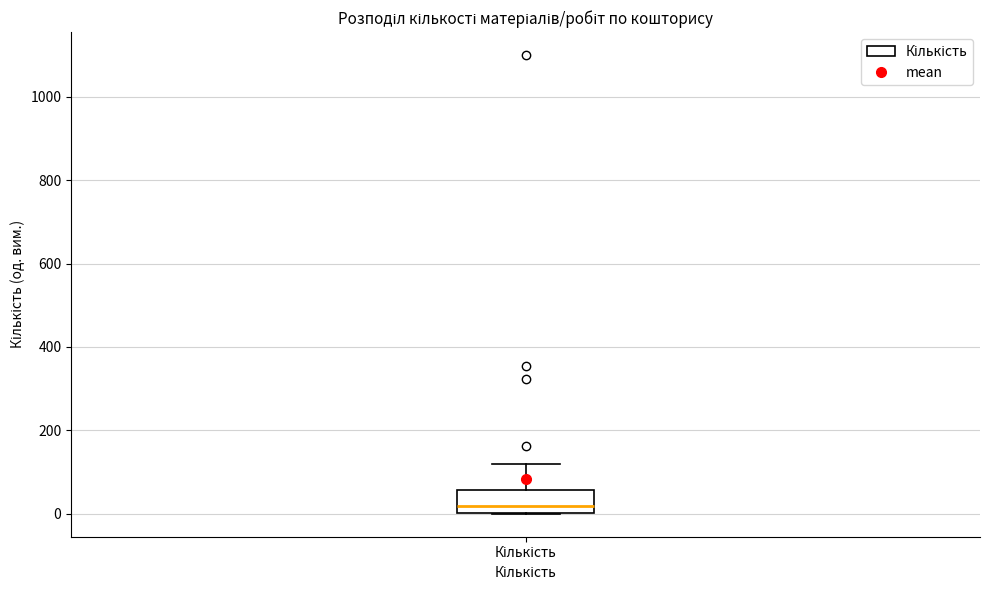

Read this box plot against the y-axis: the position of the median line, the range covered by the box, and the ends of both whiskers. The values are not printed on the chart, so give them approximately, as read against the axis.

median 20, box 0 to 60, whiskers 0 to 120